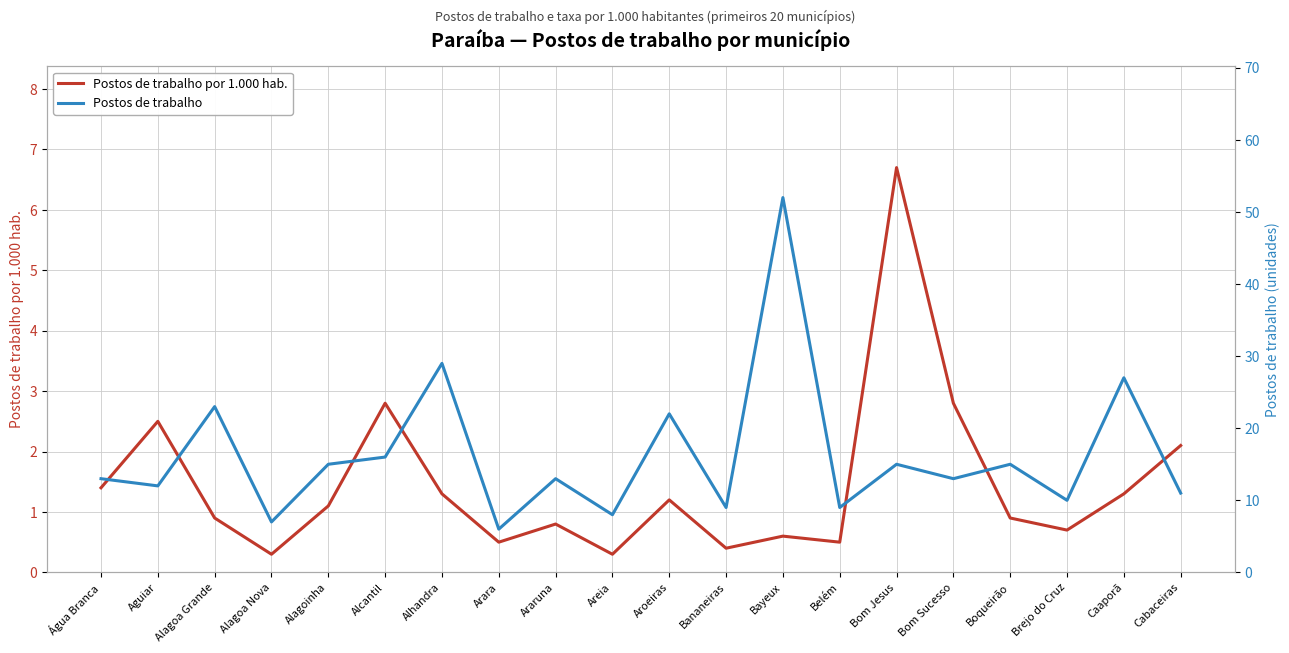

What position from the right is Água Branca?

20